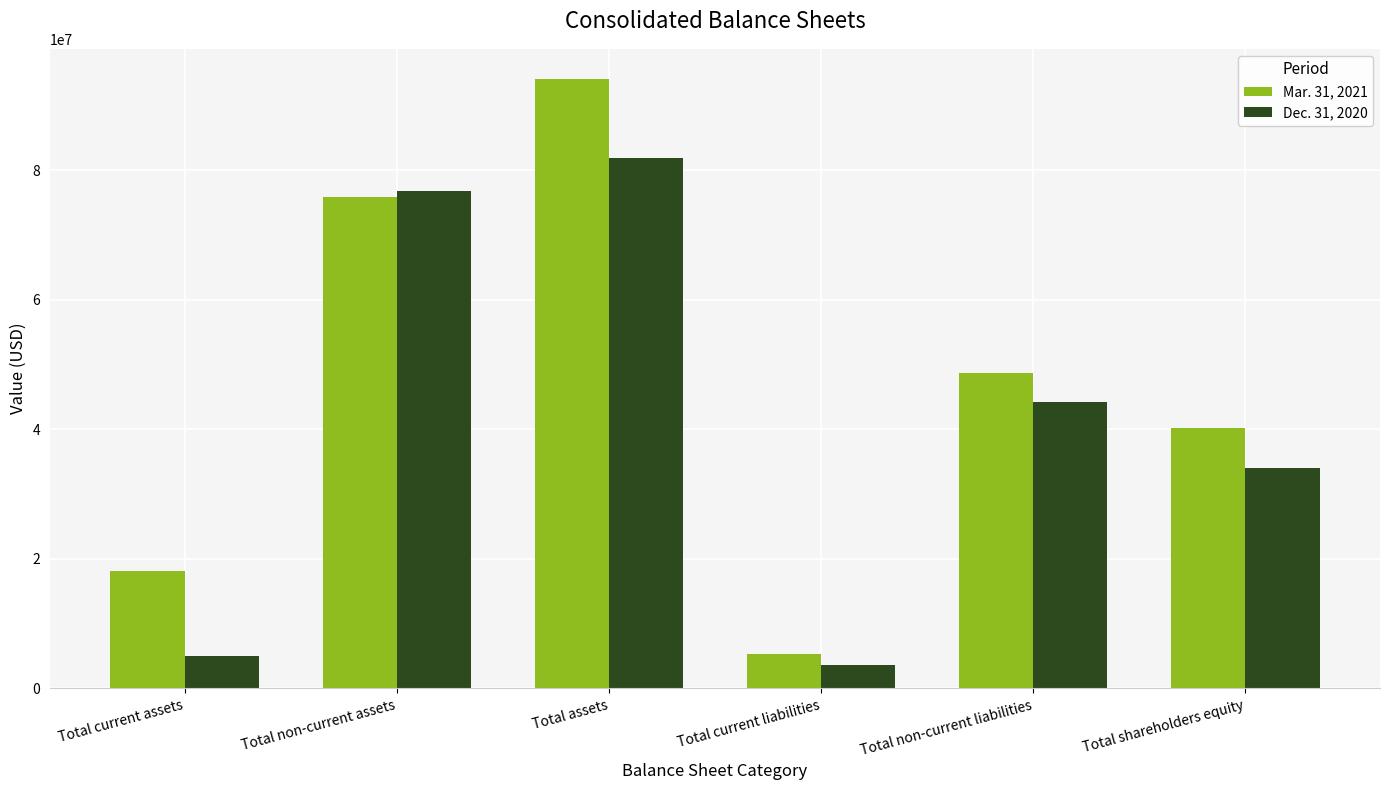

Is it true that Dec. 31, 2020 equals 3584000 at Total current liabilities?

True